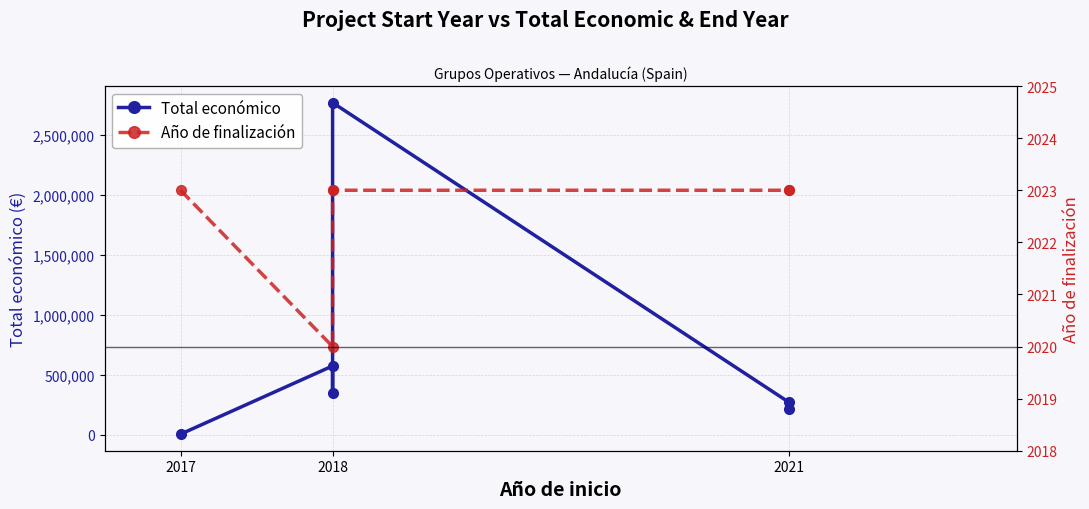

Where is the first local maximum for Total económico?

2018